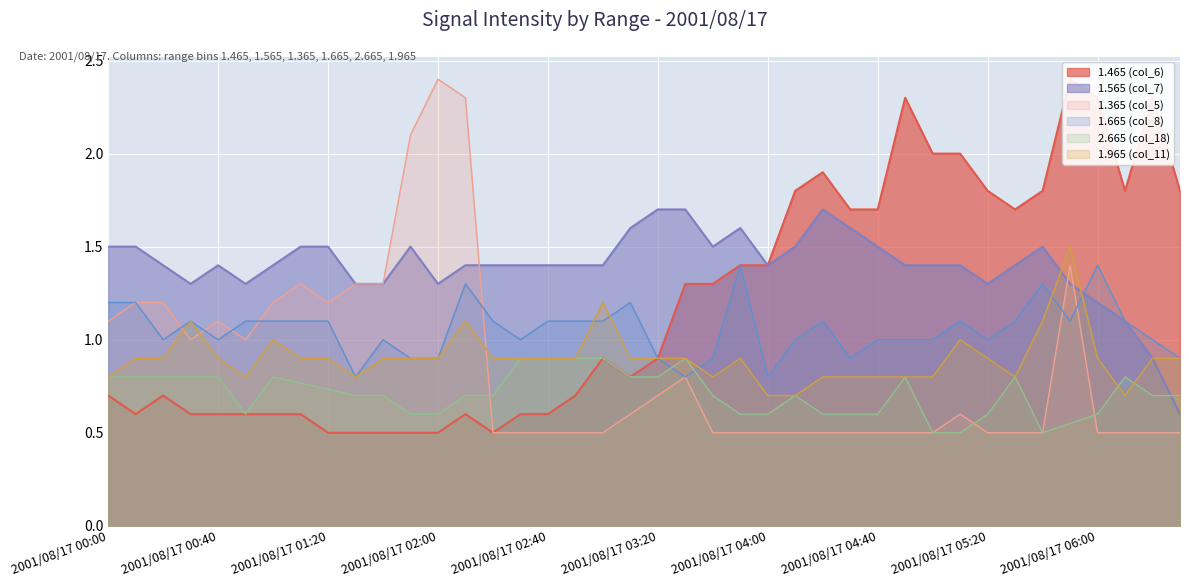

What value does the 1.565 (col_7) series have at 2001/08/17 04:40?

1.5